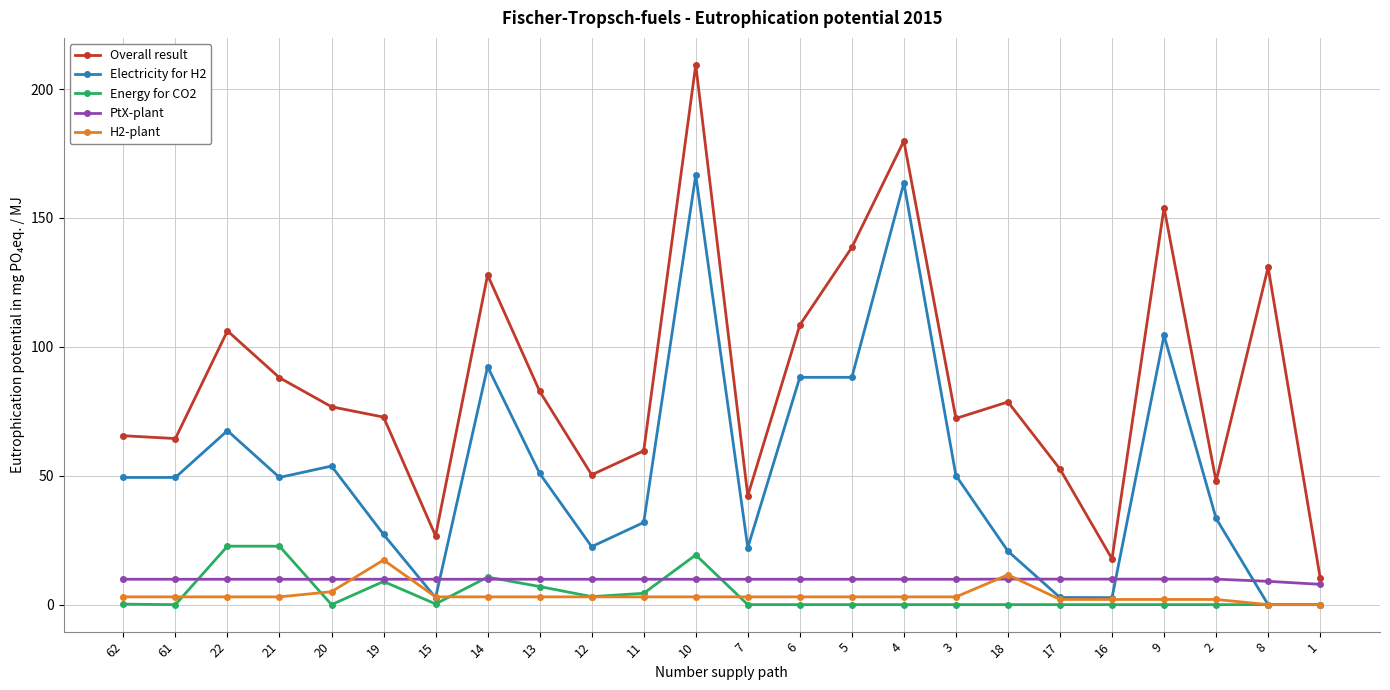

Which category has the highest value in the H2-plant series?

19